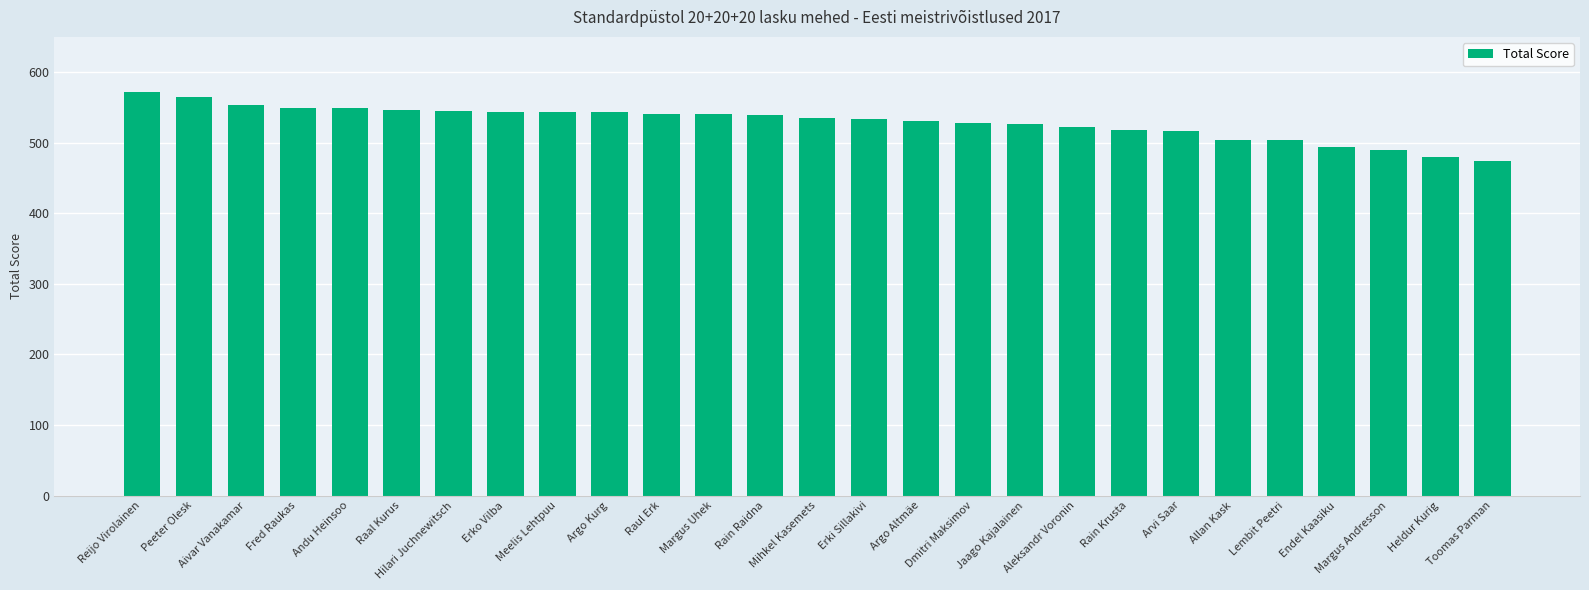

What is the value of the 10th bar from the left?

543